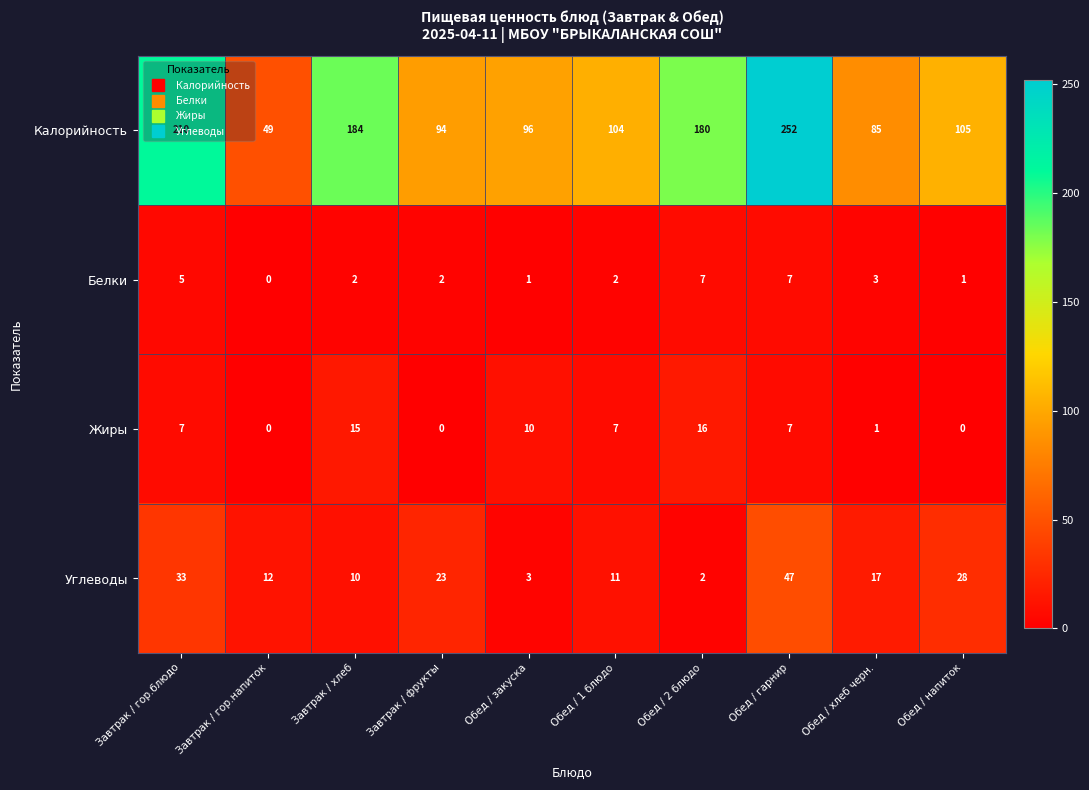

At which category is the sum across all series the highest?

Обед / гарнир